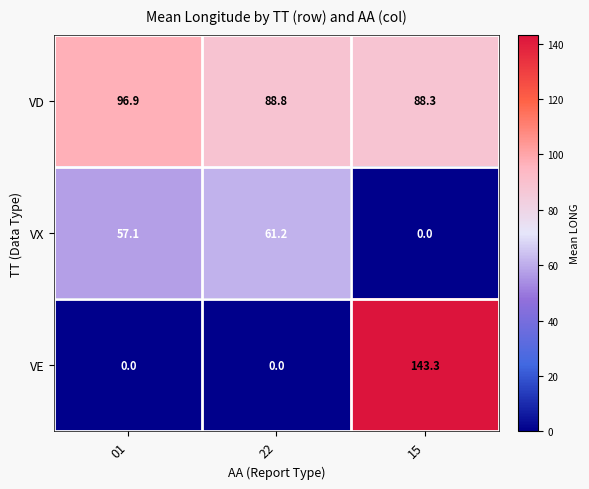

Reading left to right, what are all the values shown in this chart?

VD: 96.9	88.8	88.3
VX: 57.1	61.2	0.0
VE: 0.0	0.0	143.3